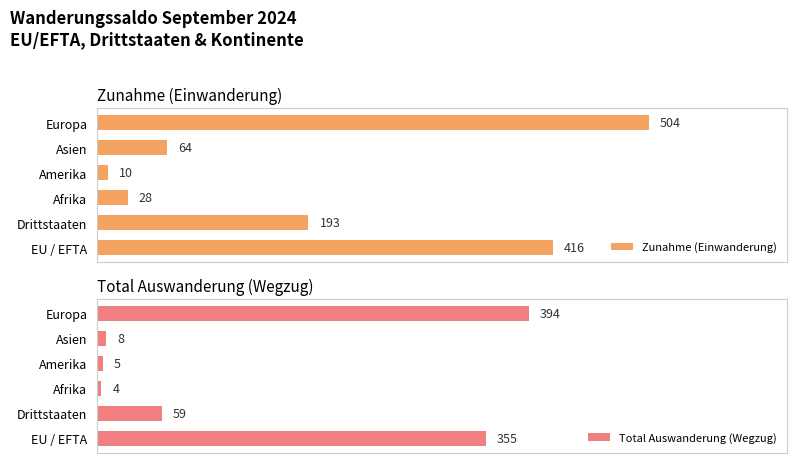

Count the number of categories in the chart.

6